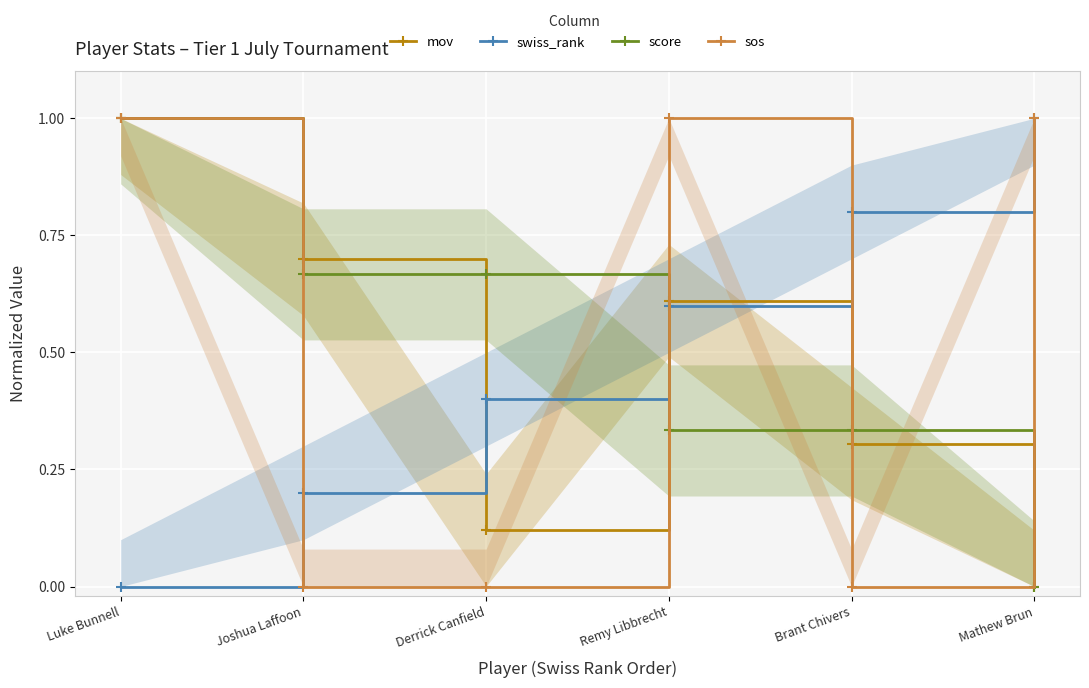

What are all the series names shown in the legend?

mov, swiss_rank, score, sos